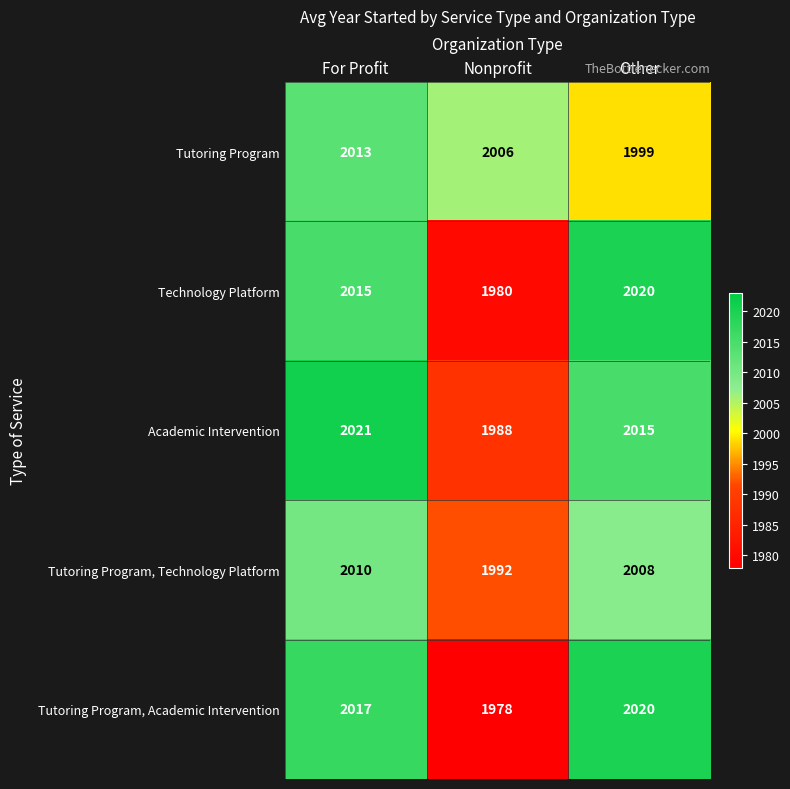

At which category does the chart reach its peak across all series?

For Profit